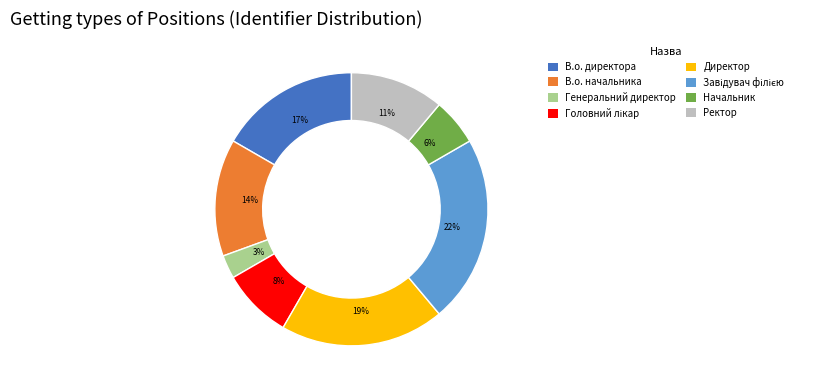

Count the number of slices in the pie.

8